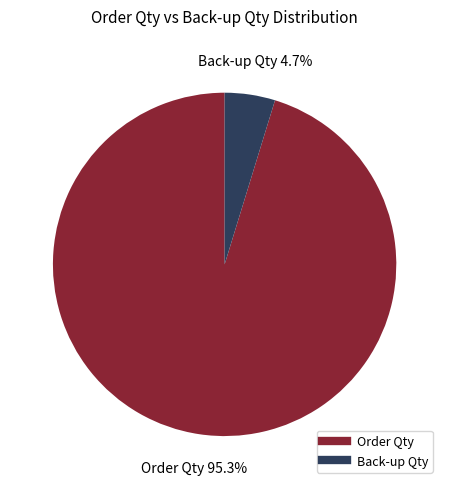

Is there any slice that represents more than half of the pie?

Yes